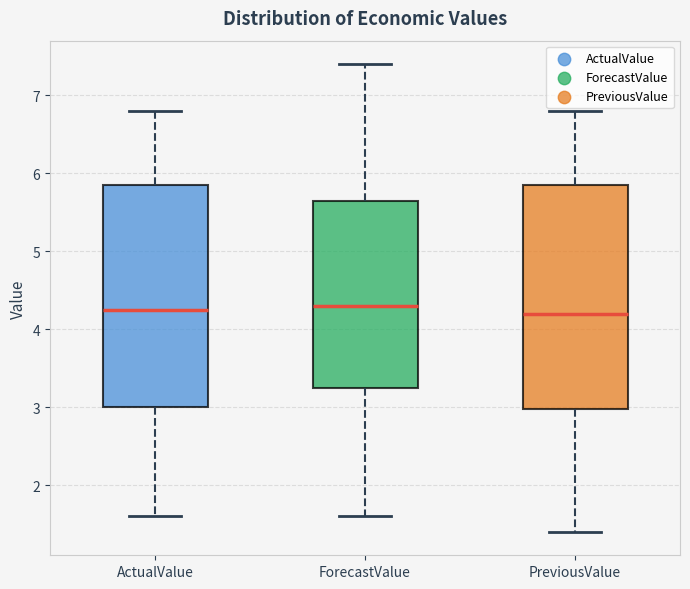

Reading left to right, transcribe this box plot: for each box, give where its median line is, the range the box spans, and where its two whiskers end, as read against the y-axis. The values are not printed on the chart, so give them approximately, as read against the axis.

ActualValue: median 4.3, box 3.0 to 5.9, whiskers 1.6 to 6.8
ForecastValue: median 4.3, box 3.3 to 5.7, whiskers 1.6 to 7.4
PreviousValue: median 4.2, box 3.0 to 5.9, whiskers 1.4 to 6.8